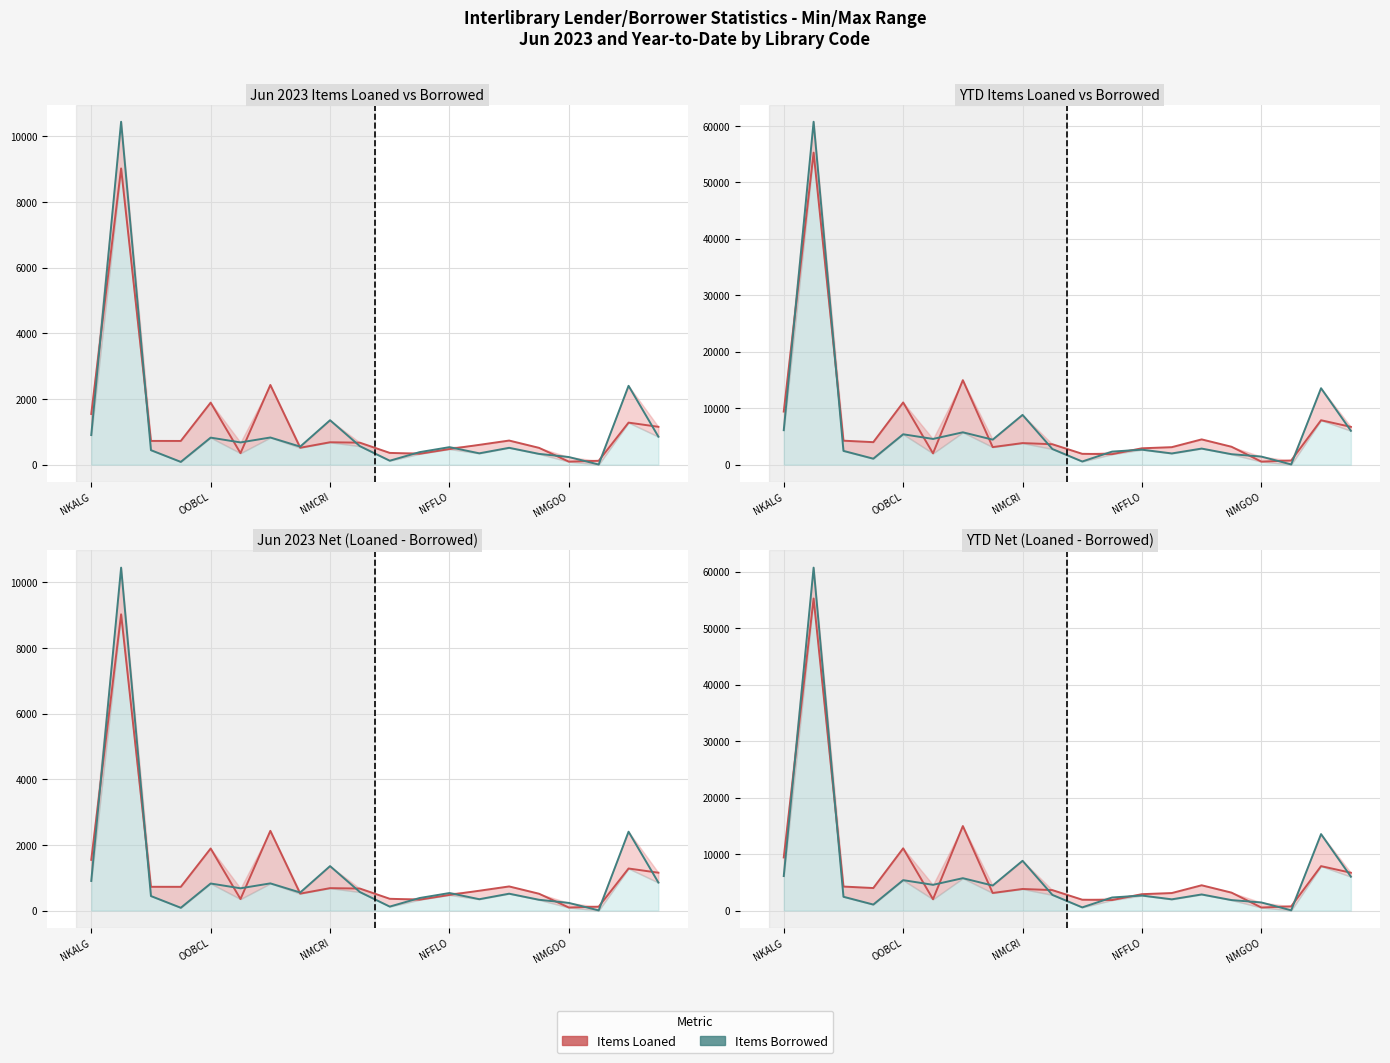

True or false: YTD Loaned has more than 2 interior local peaks.

True